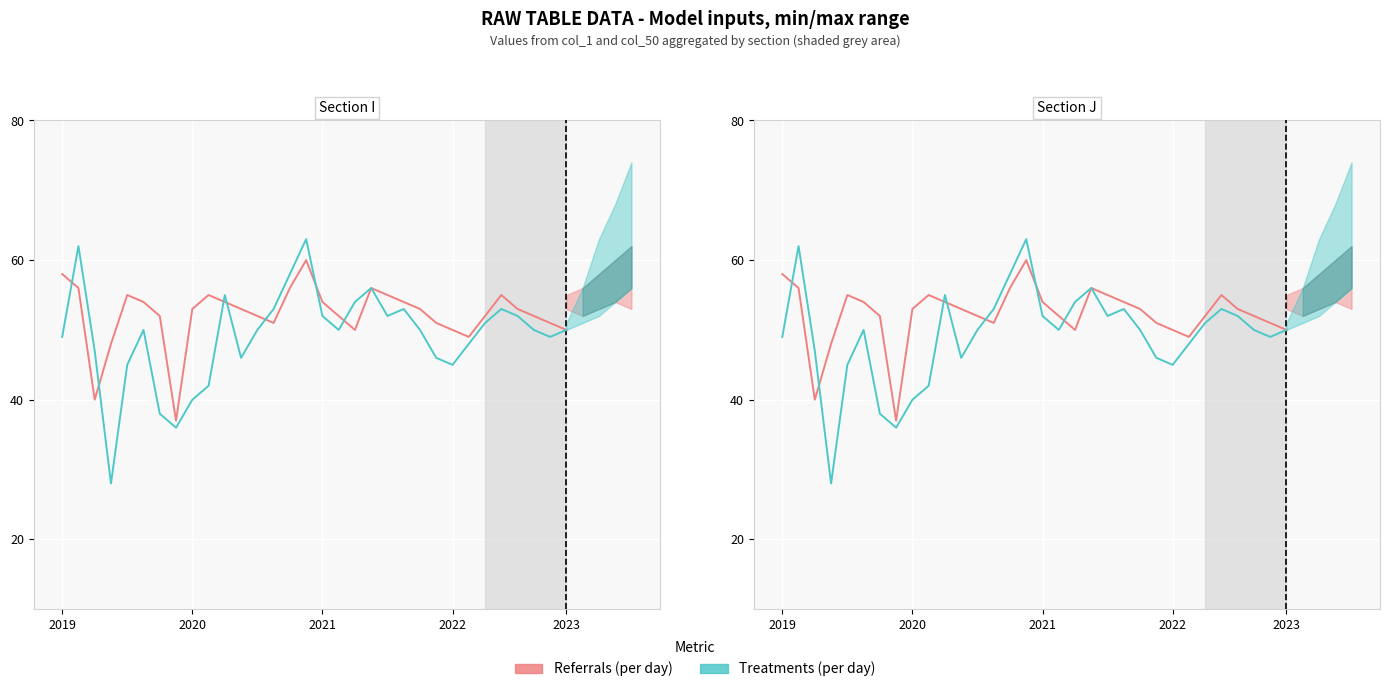

Where do Referrals (per day) and Treatments (per day) first cross each other?

2019 and 2020